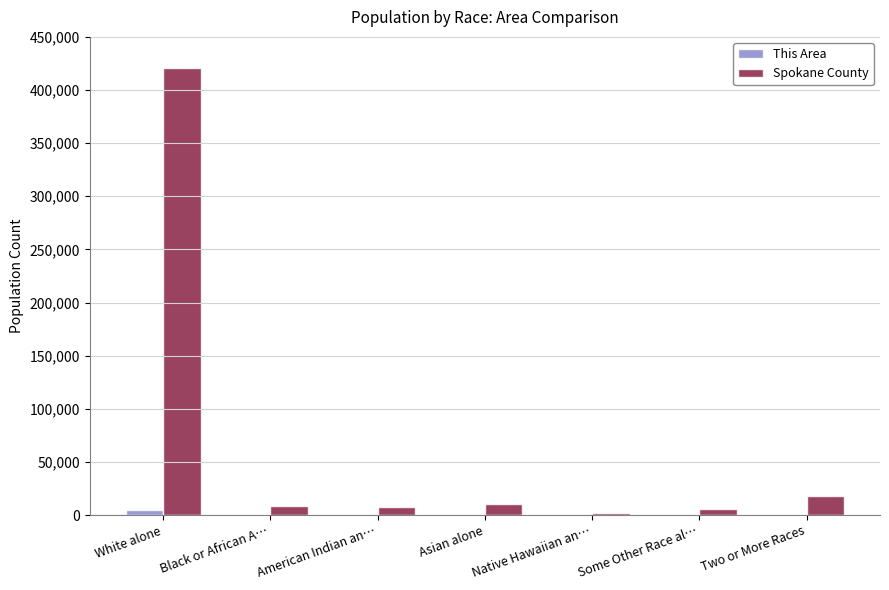

Which series has the largest total across all categories?

Spokane County